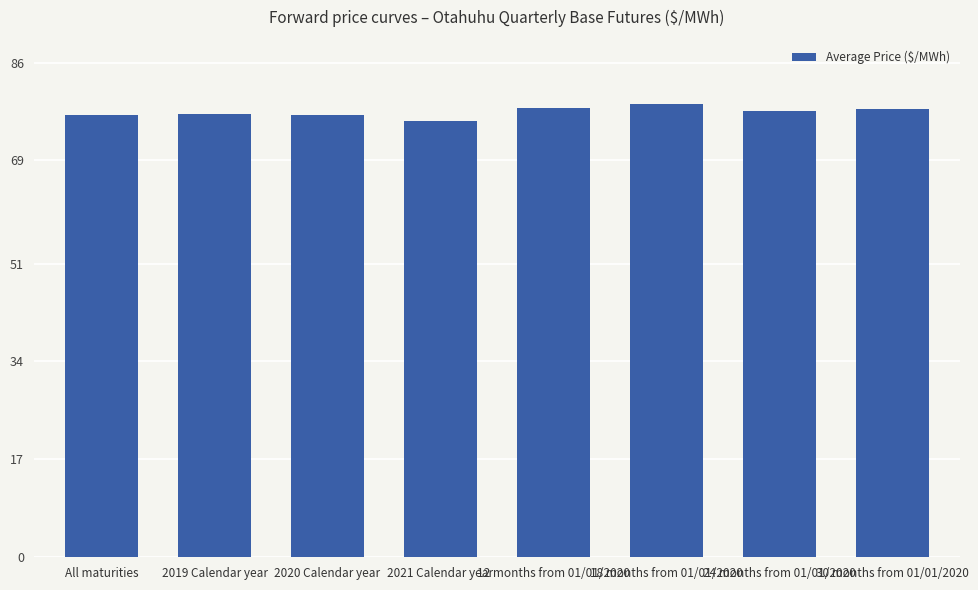

What is the ratio of the value at 18 months from 01/01/2020 to the value at 30 months from 01/01/2020?

1.0